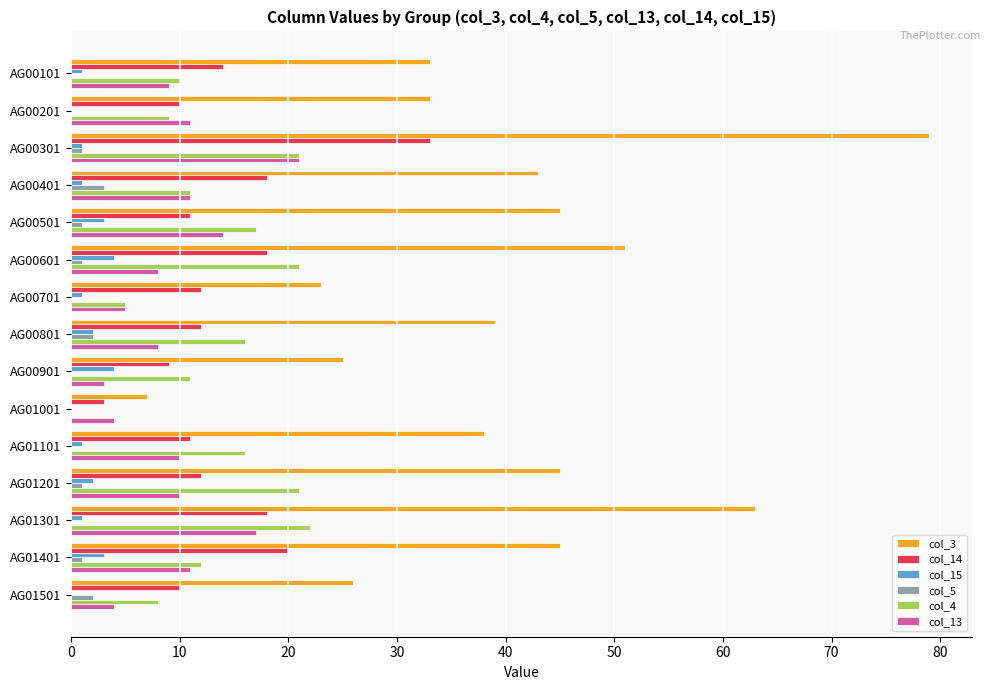

What is the sum of all col_15 values?

24